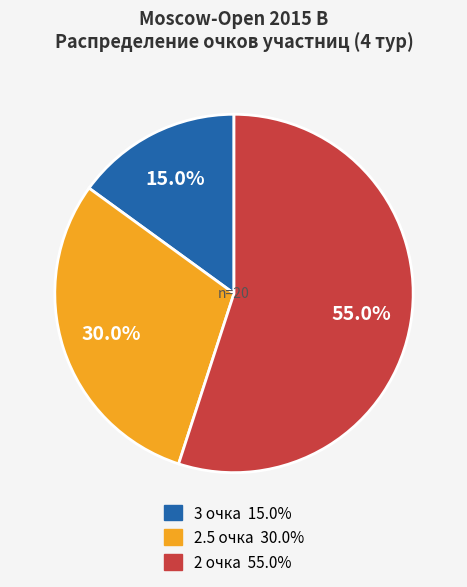

Is there any slice that represents more than half of the pie?

Yes